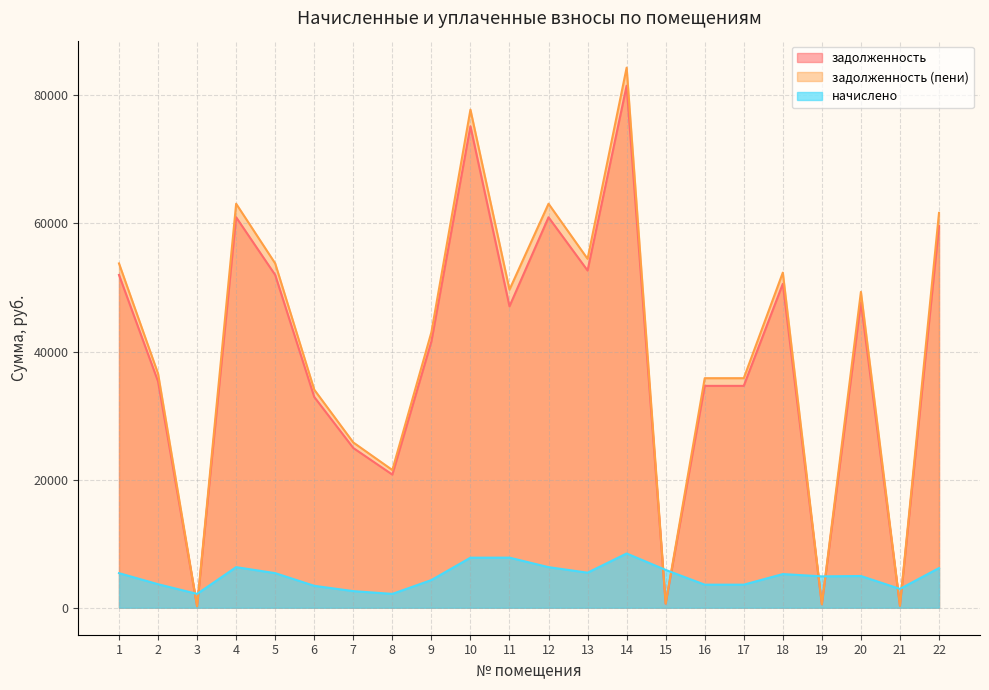

How many data points in задолженность (пени) are above 49321?

11